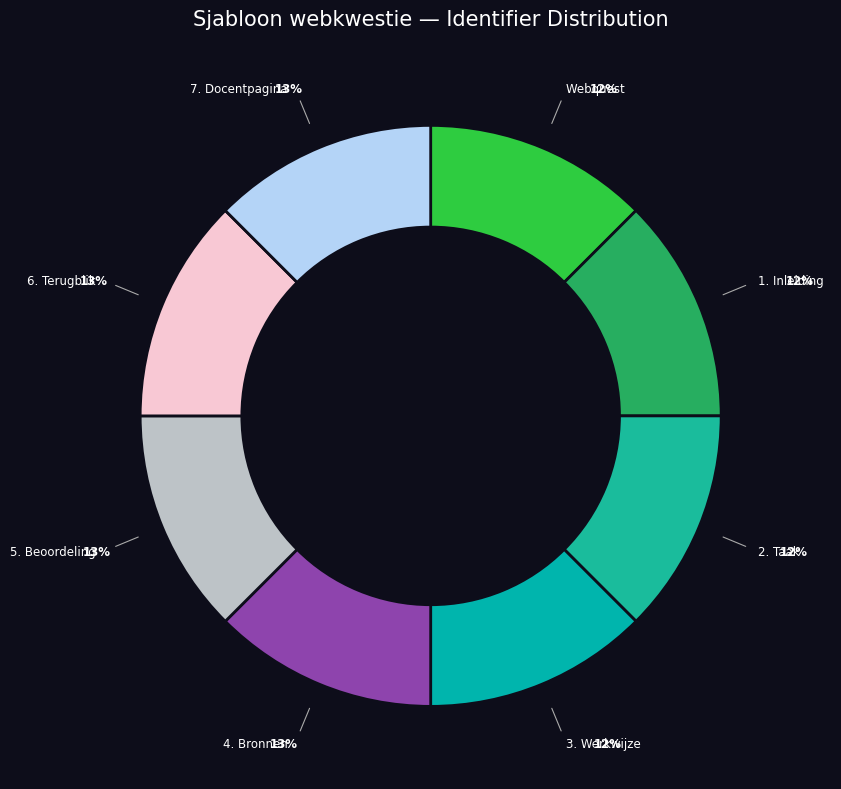

Is there any slice that represents more than half of the pie?

No